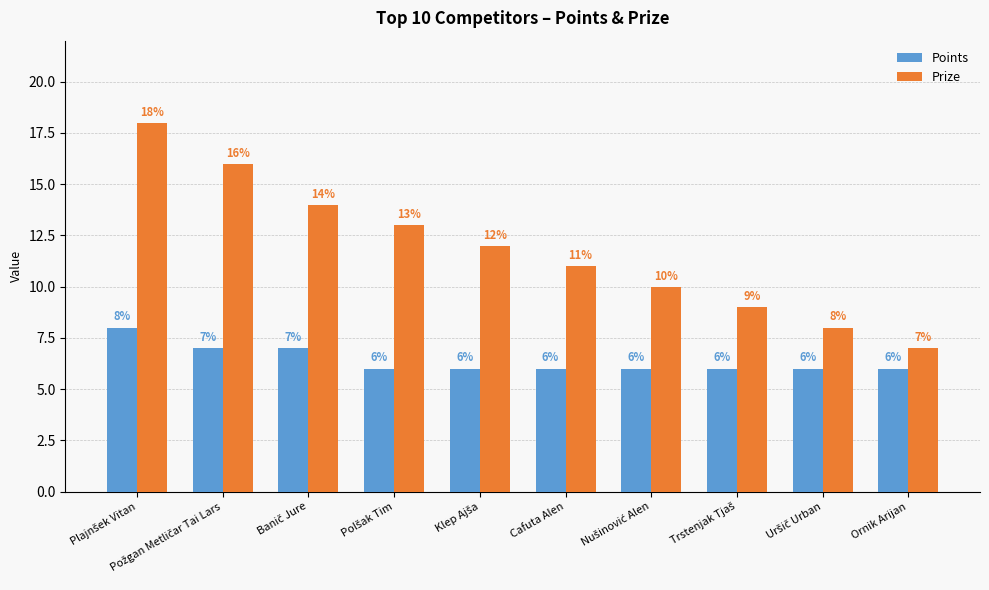

What is the difference between the second highest and minimum values in the Prize series?

9